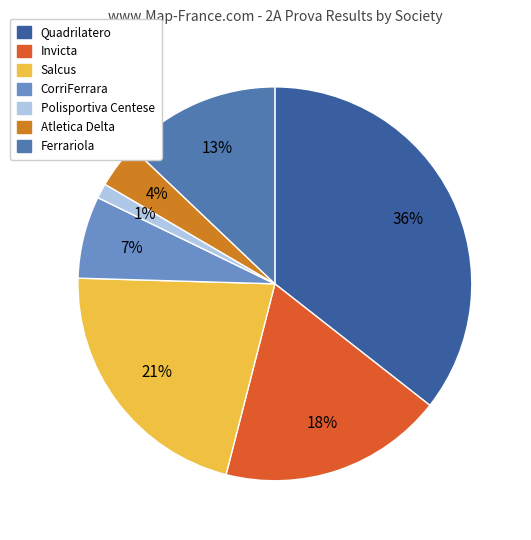

Count the number of slices in the pie.

7